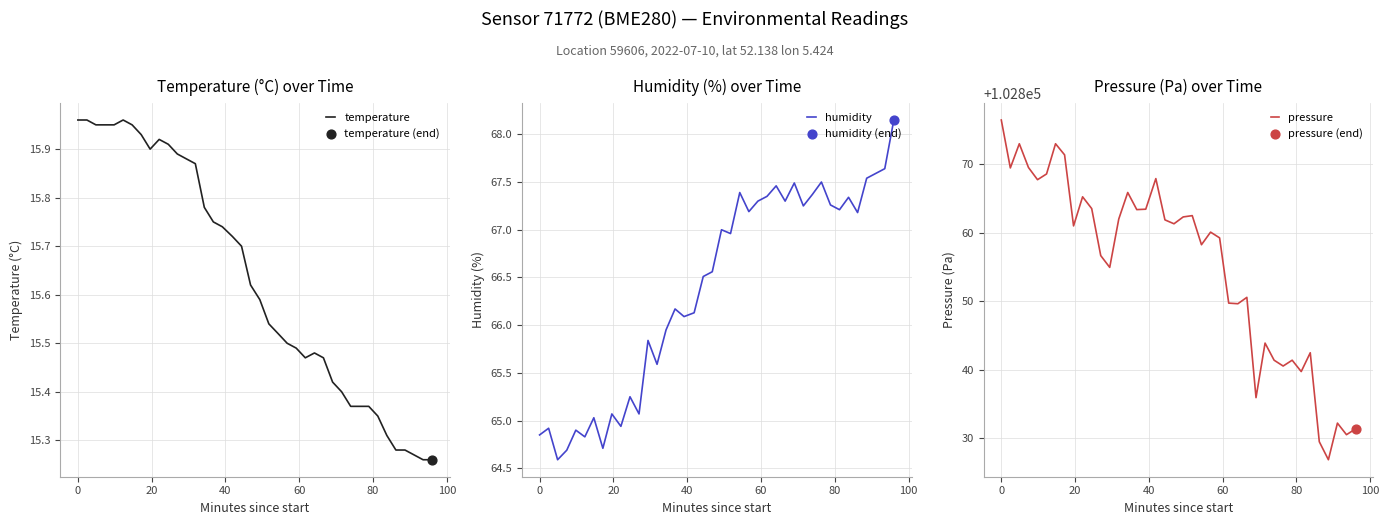

Which series contains the highest Y value?

pressure